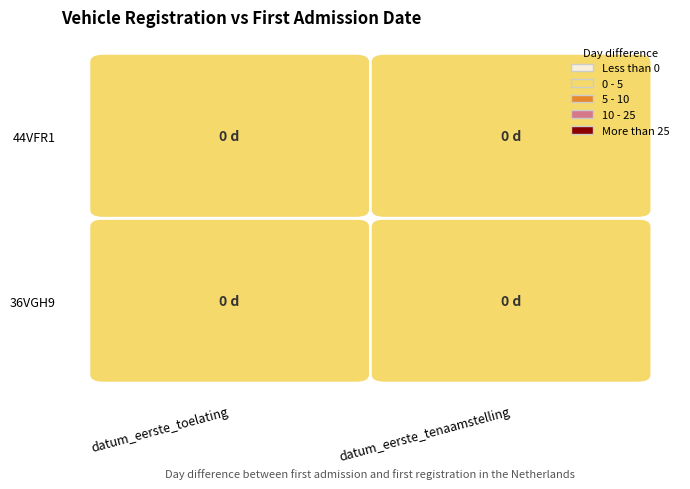

Which series has the largest total across all categories?

36VGH9